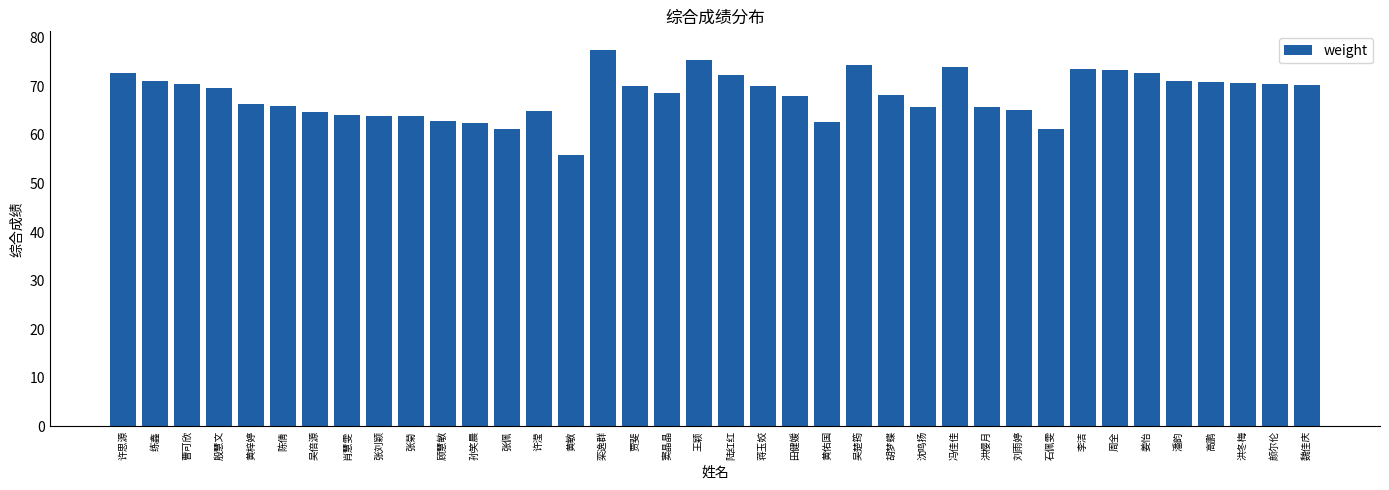

What is the smallest value displayed?

55.9